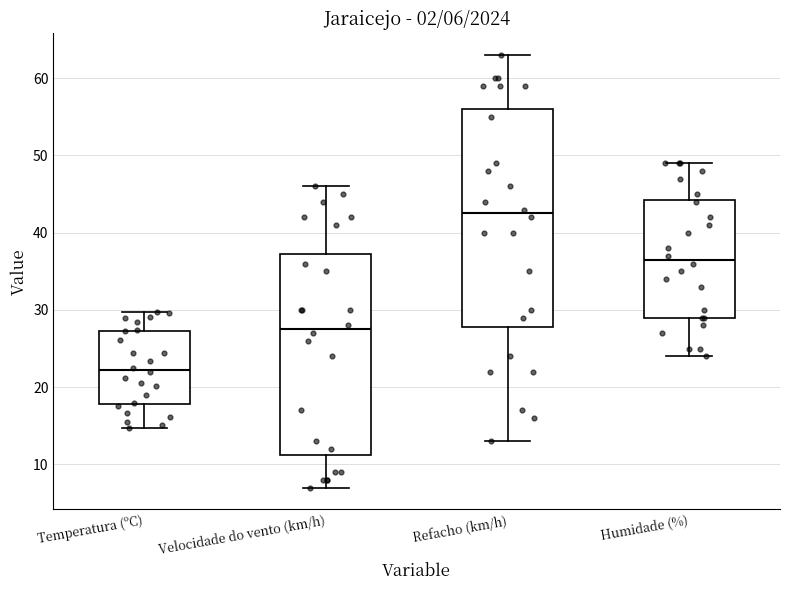

Comparing the boxes themselves (not the whiskers), which one is the tallest?

Refacho (km/h)